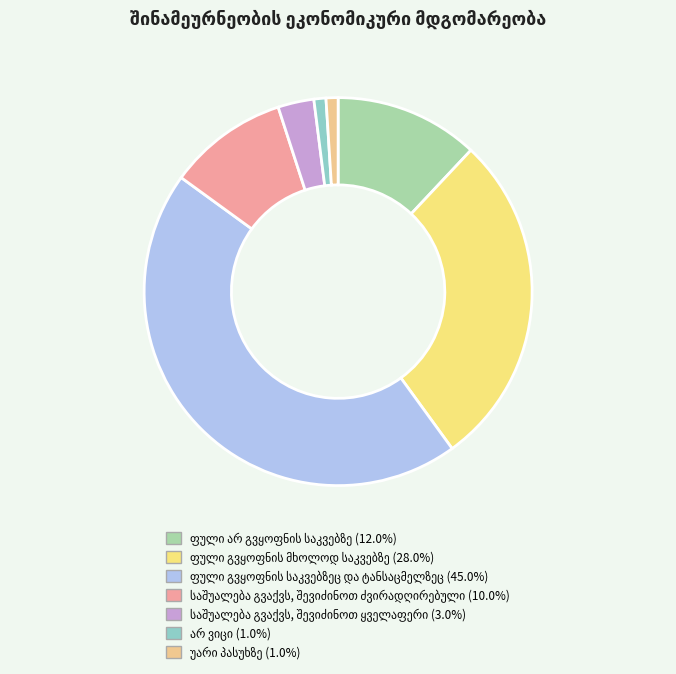

Does არ ვიცი represent more than half of the total?

No